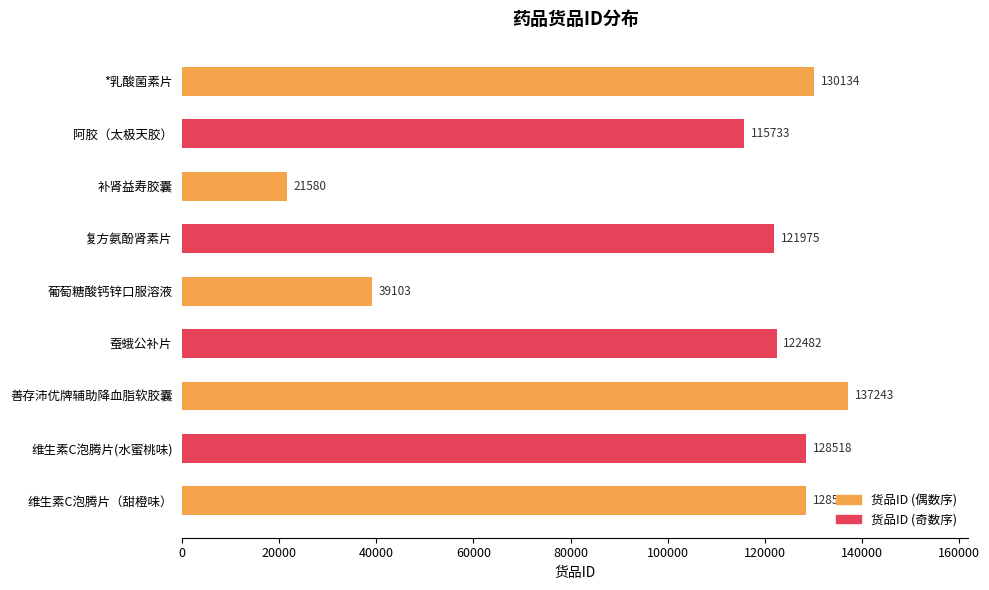

The value at 阿胶（太极天胶） is 208289. True or false?

False